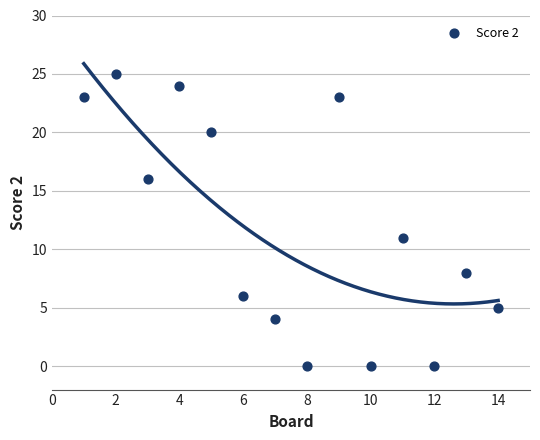

What Y value in the scatter plot is closest to 12?

11